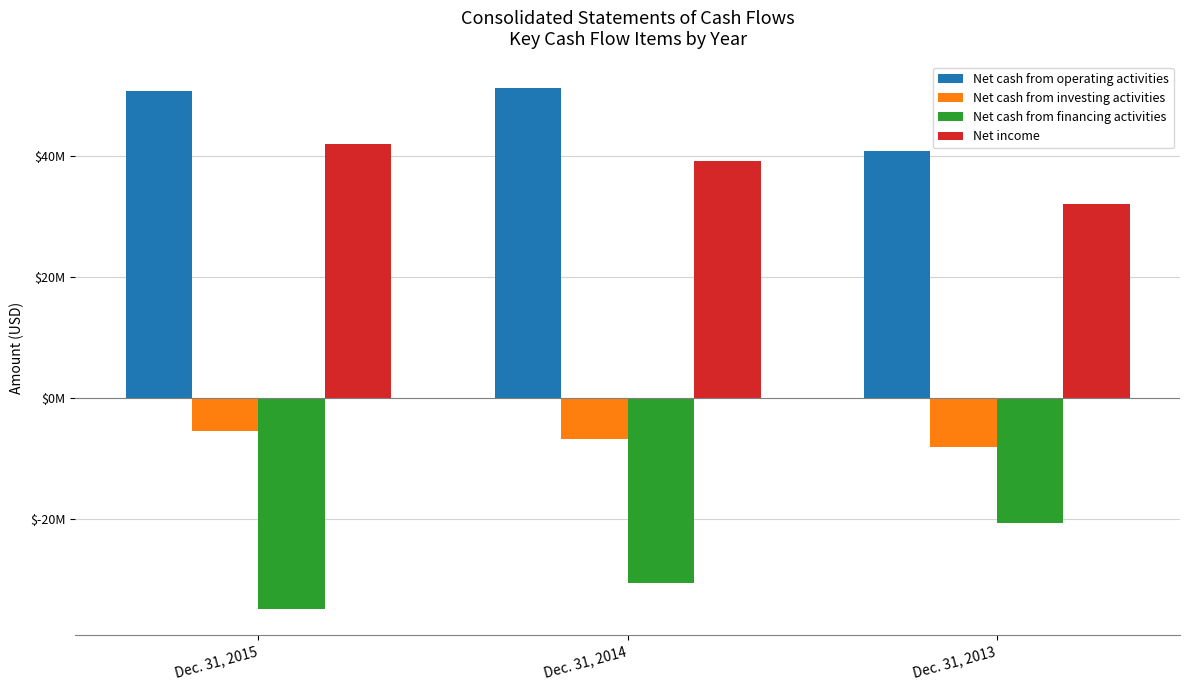

What are all the series names shown in the legend?

Net cash from operating activities, Net cash from investing activities, Net cash from financing activities, Net income